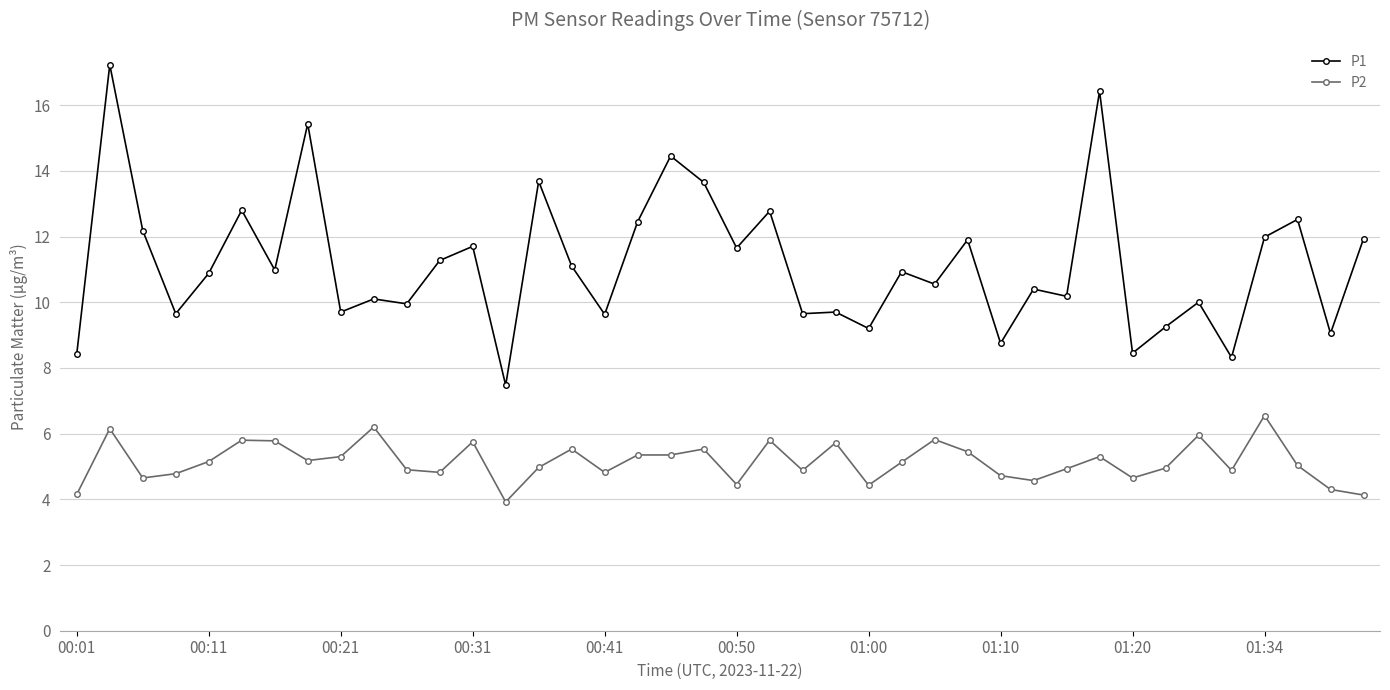

What is the sum of all P1 values?

446.3